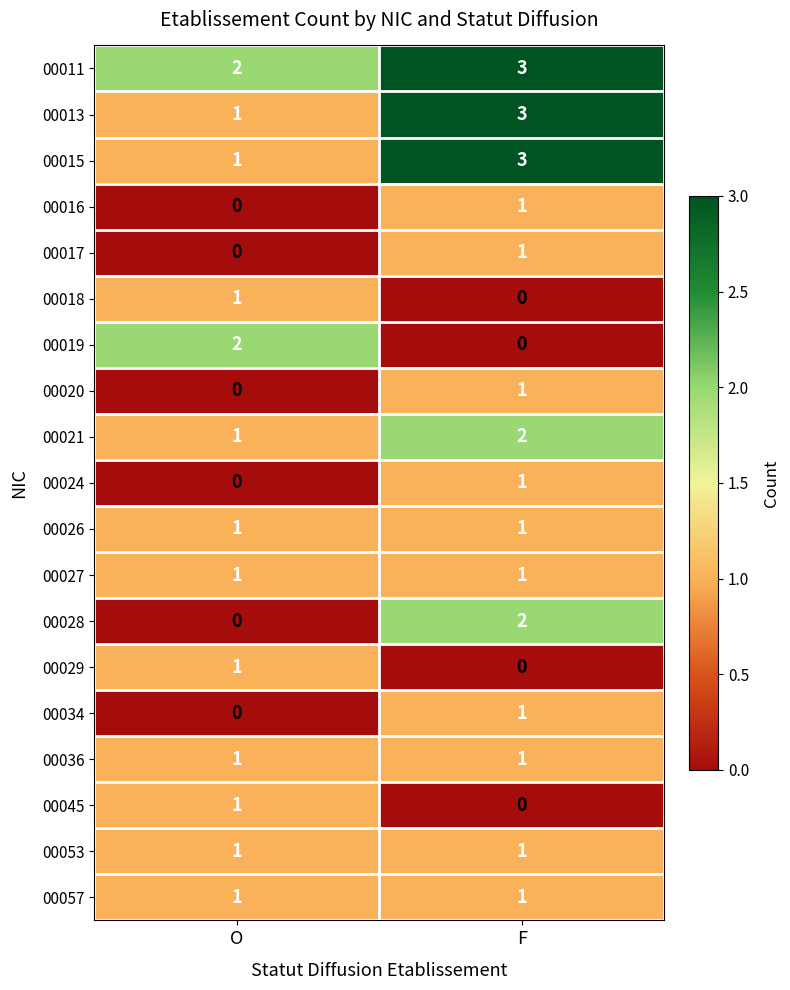

At which label is 00024 closest to 0?

O